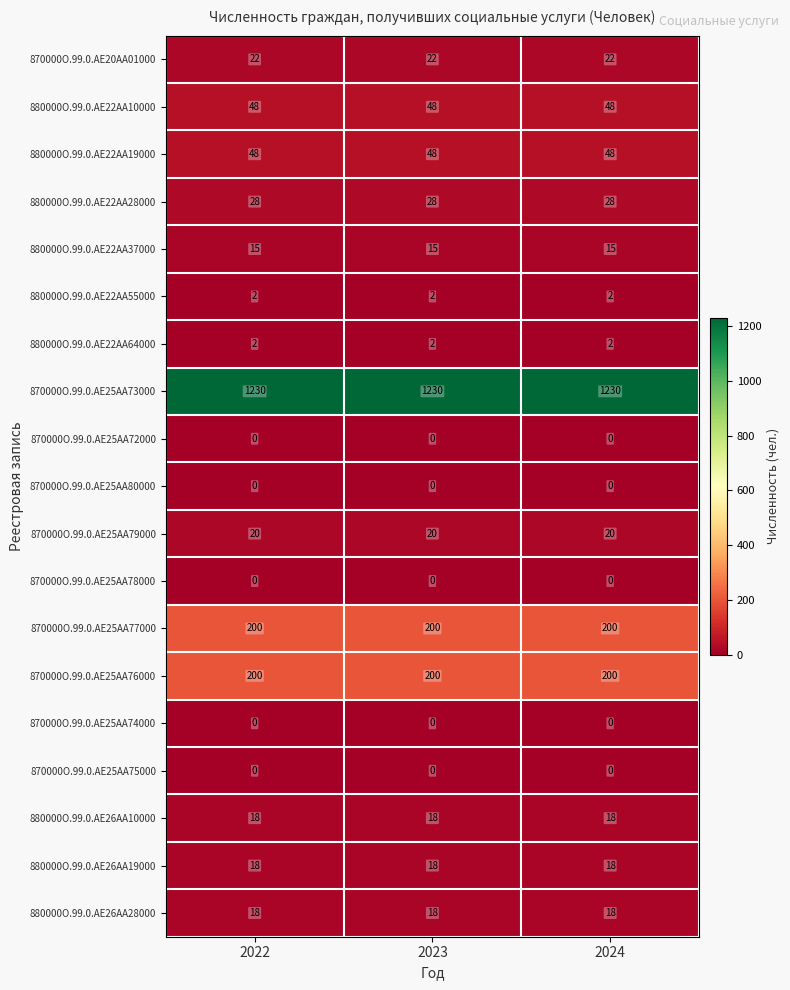

What is the approximate value of 870000O.99.0.AE25AA73000 at 2024?

1230